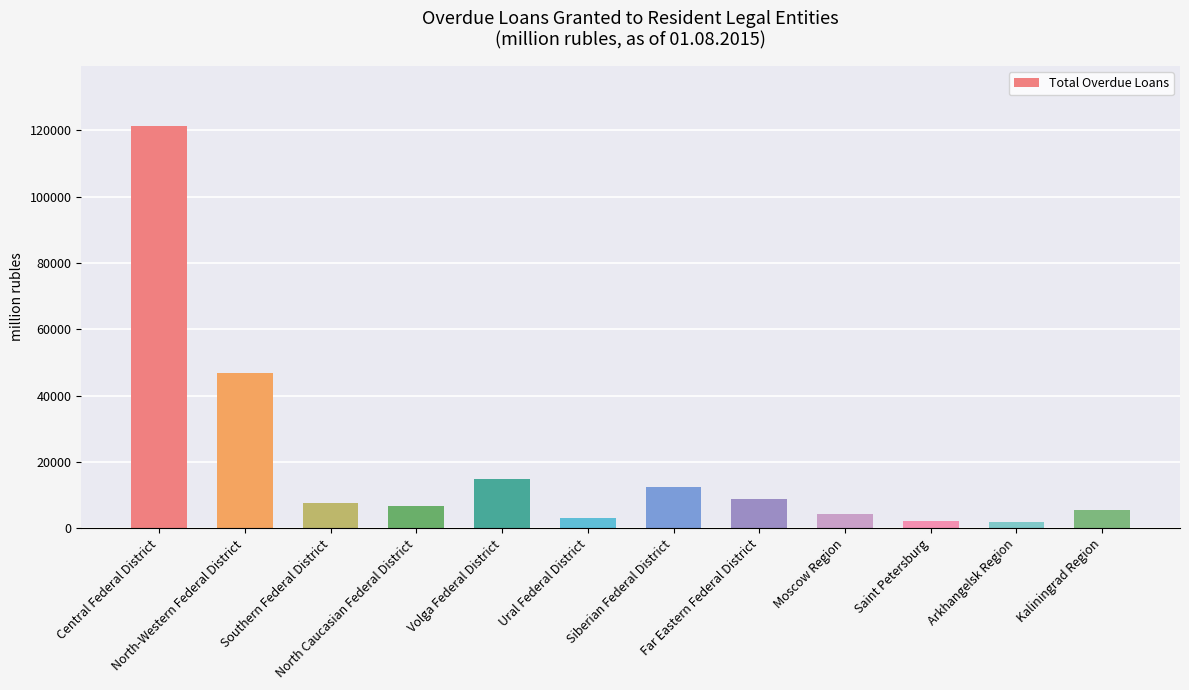

What is the change in value from North-Western Federal District to Saint Petersburg?

-44586